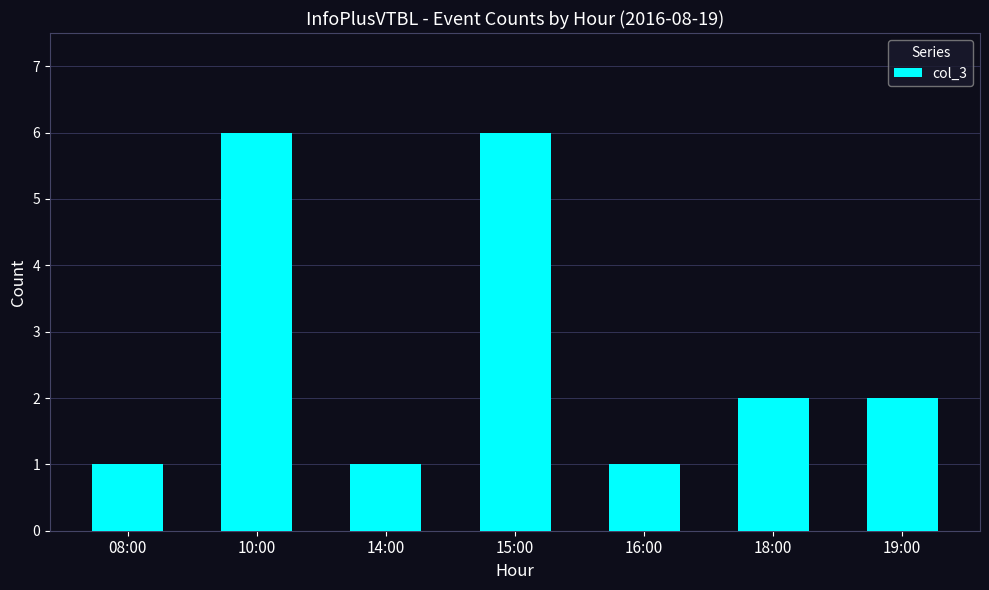

What is the sum of all values?

19